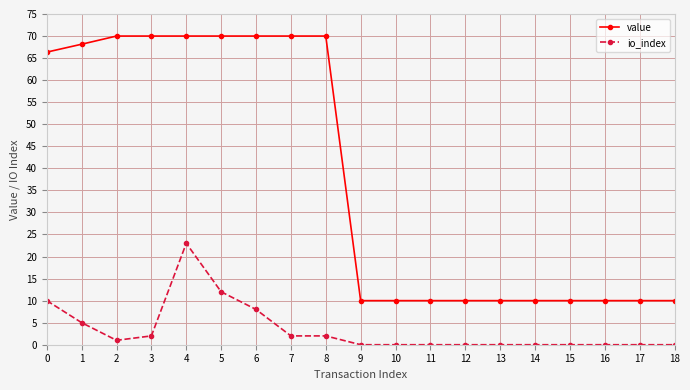

What is the total value across all series at 0?

76.4